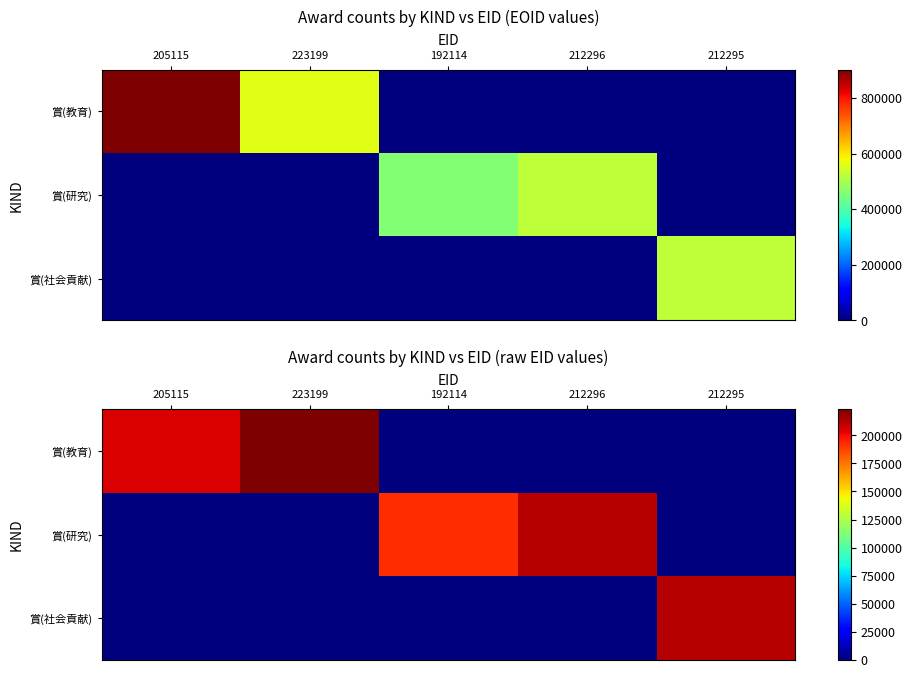

At how many categories does at least one series exceed 221421?

1